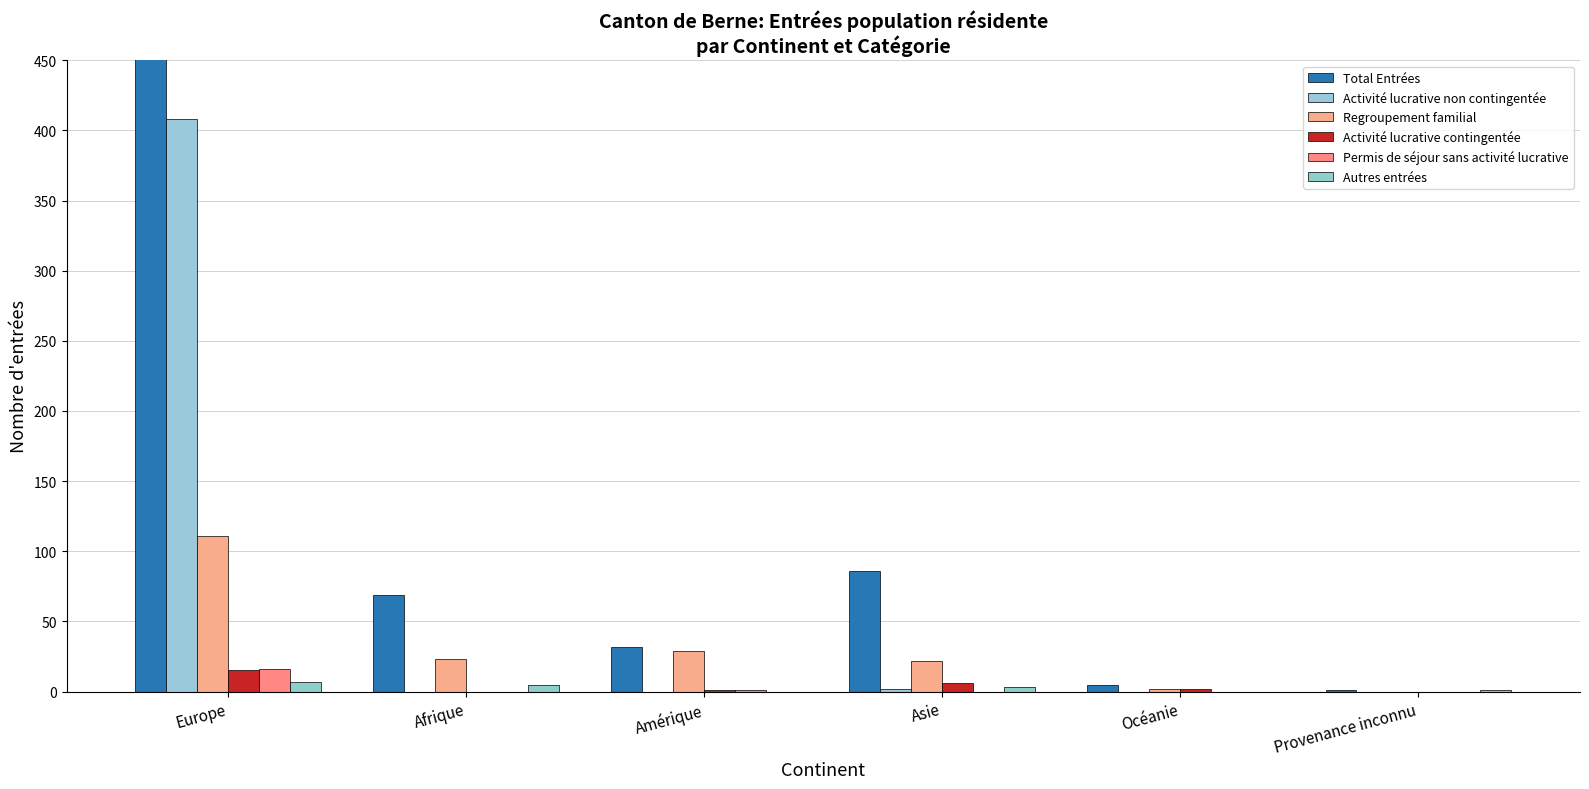

What is the spread (max minus min) of values at Afrique?

69